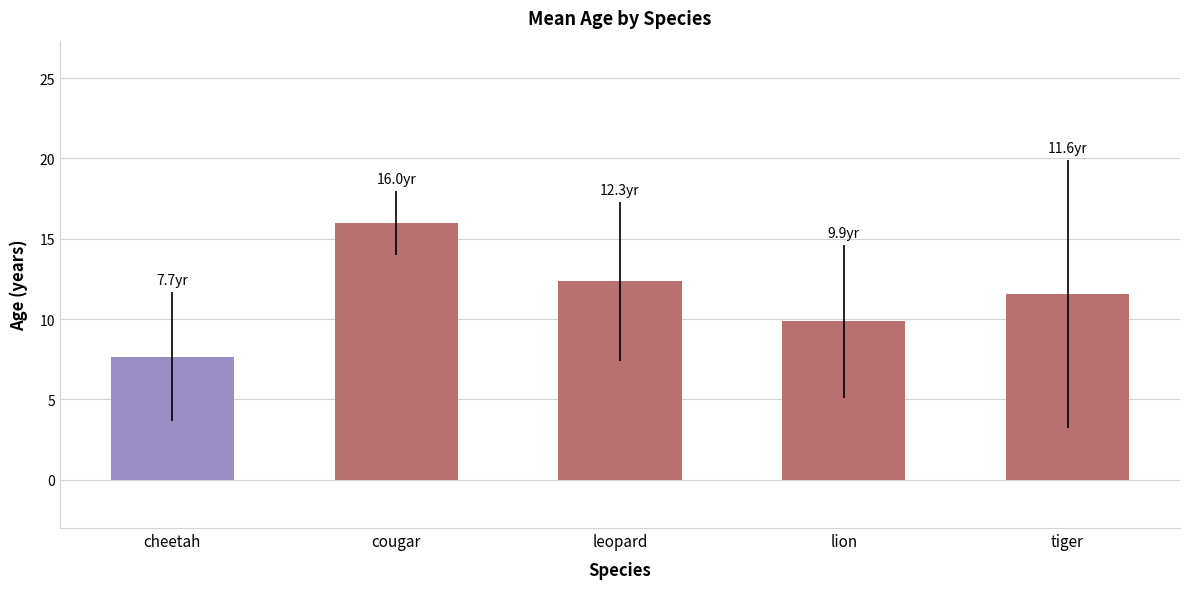

Between leopard and tiger, which is larger?

leopard